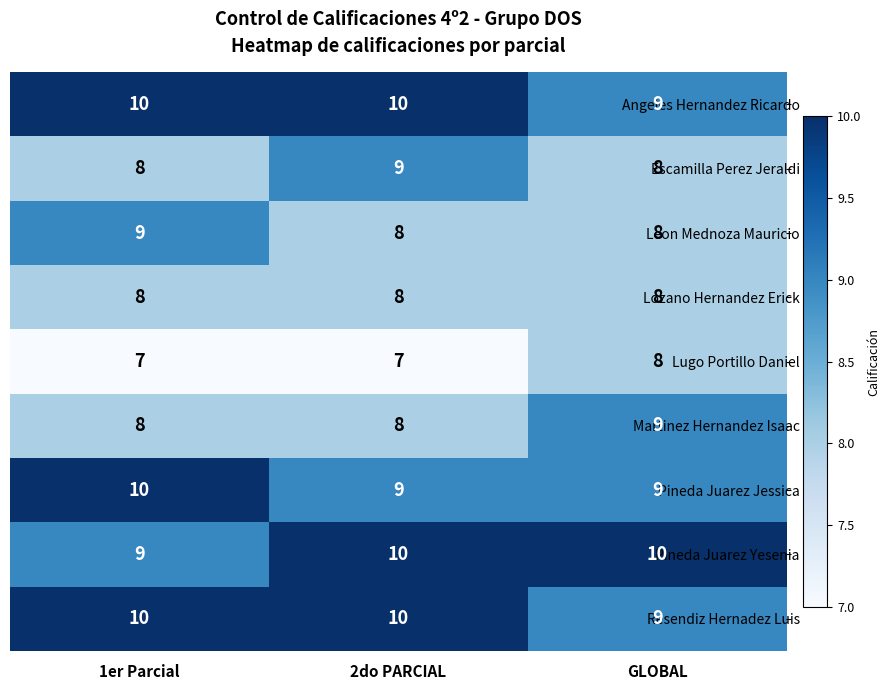

What is the difference between the highest and lowest values at 1er Parcial?

3